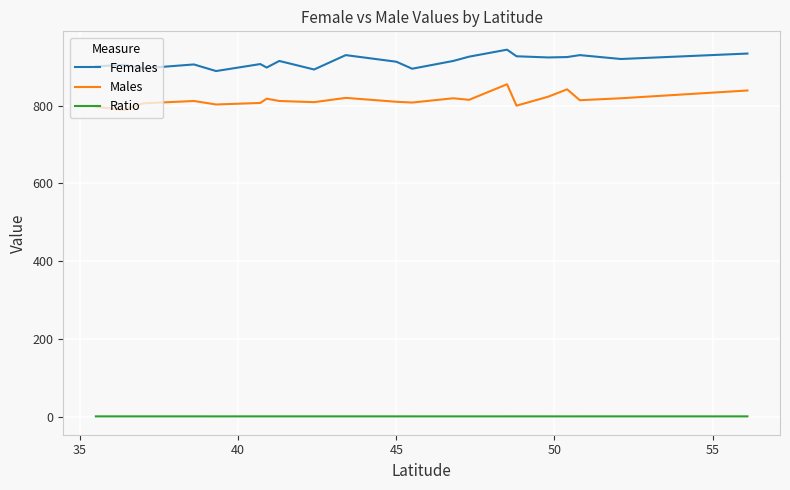

What is the lowest value of the Females series?

889.0